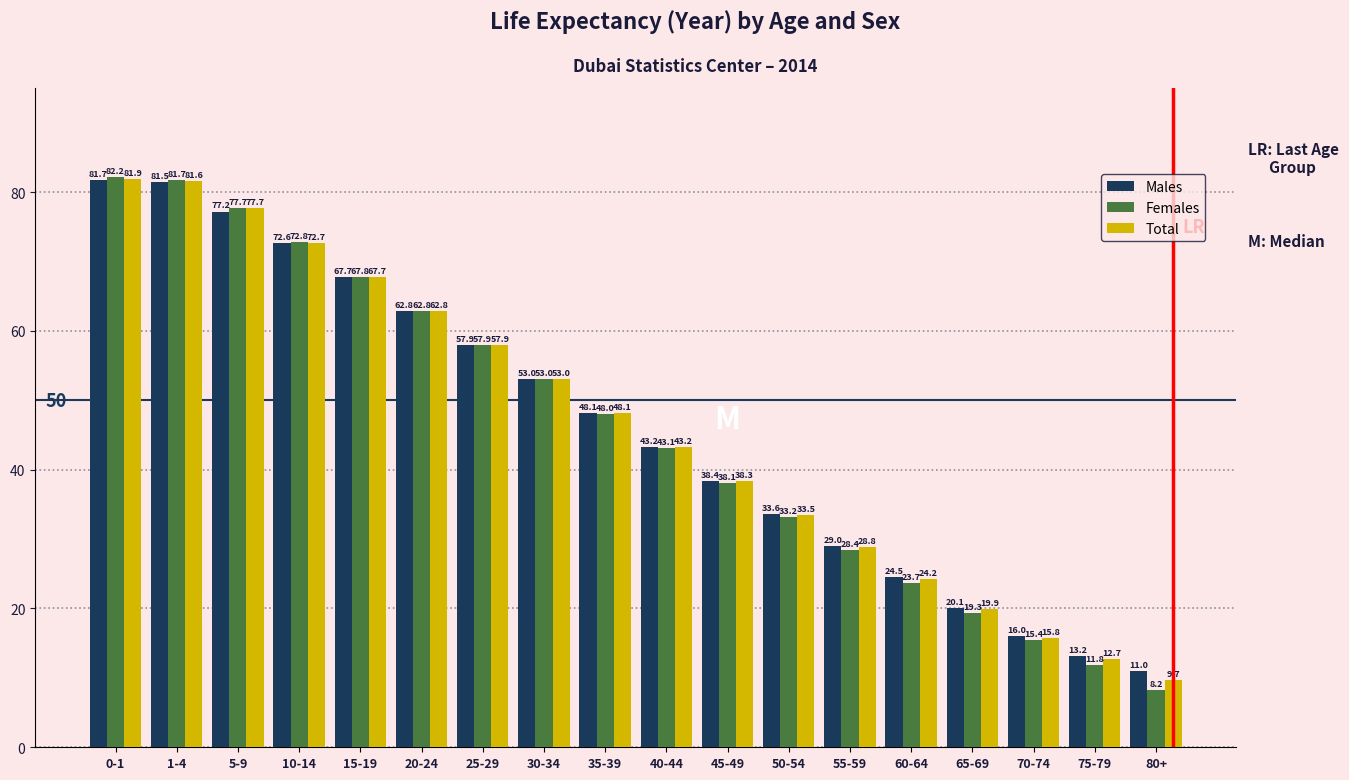

Reading left to right, transcribe all the data shown in this chart.

Males: 0-1=81.7	1-4=81.5	5-9=77.2	10-14=72.6	15-19=67.7	20-24=62.8	25-29=57.9	30-34=53.0	35-39=48.1	40-44=43.2	45-49=38.4	50-54=33.6	55-59=29.0	60-64=24.5	65-69=20.1	70-74=16.0	75-79=13.2	80+=11.0
Females: 0-1=82.2	1-4=81.7	5-9=77.7	10-14=72.8	15-19=67.8	20-24=62.8	25-29=57.9	30-34=53.0	35-39=48.0	40-44=43.1	45-49=38.1	50-54=33.2	55-59=28.4	60-64=23.7	65-69=19.3	70-74=15.4	75-79=11.8	80+=8.2
Total: 0-1=81.9	1-4=81.6	5-9=77.7	10-14=72.7	15-19=67.7	20-24=62.8	25-29=57.9	30-34=53.0	35-39=48.1	40-44=43.2	45-49=38.3	50-54=33.5	55-59=28.8	60-64=24.2	65-69=19.9	70-74=15.8	75-79=12.7	80+=9.7